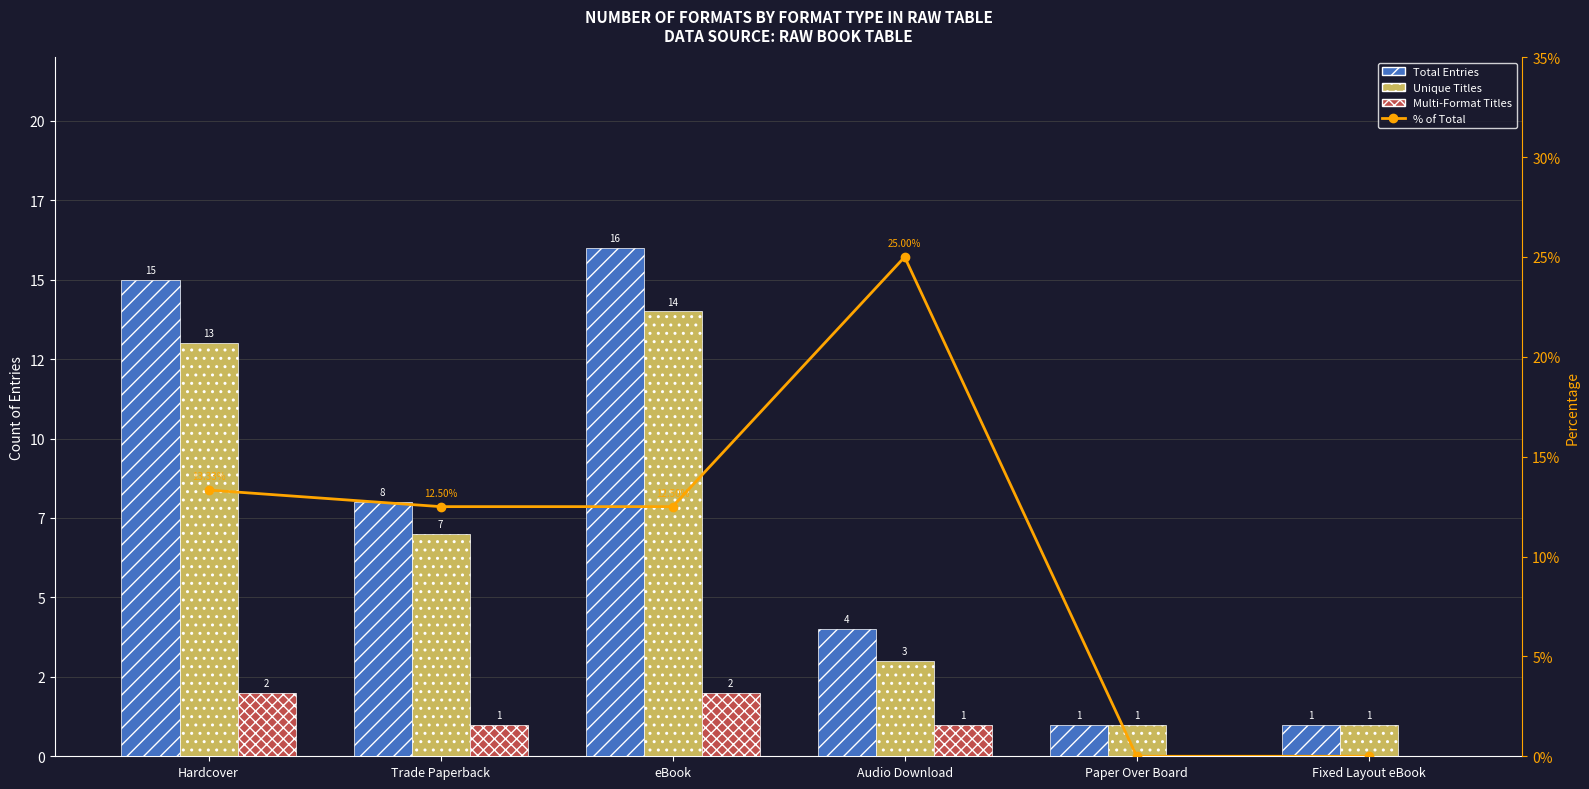

How many data points does each series have?

6